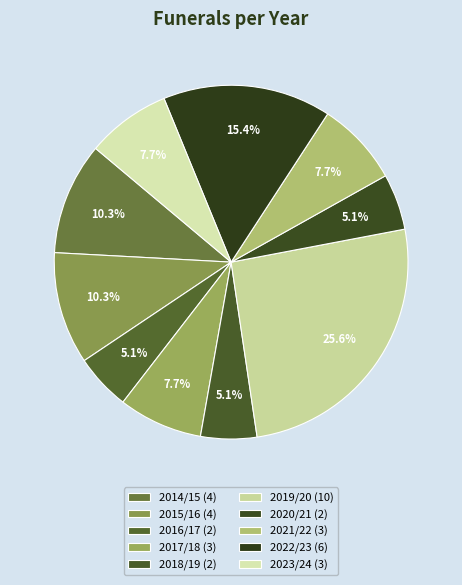

The 2017/18 slice represents 8% of the pie. True or false?

True